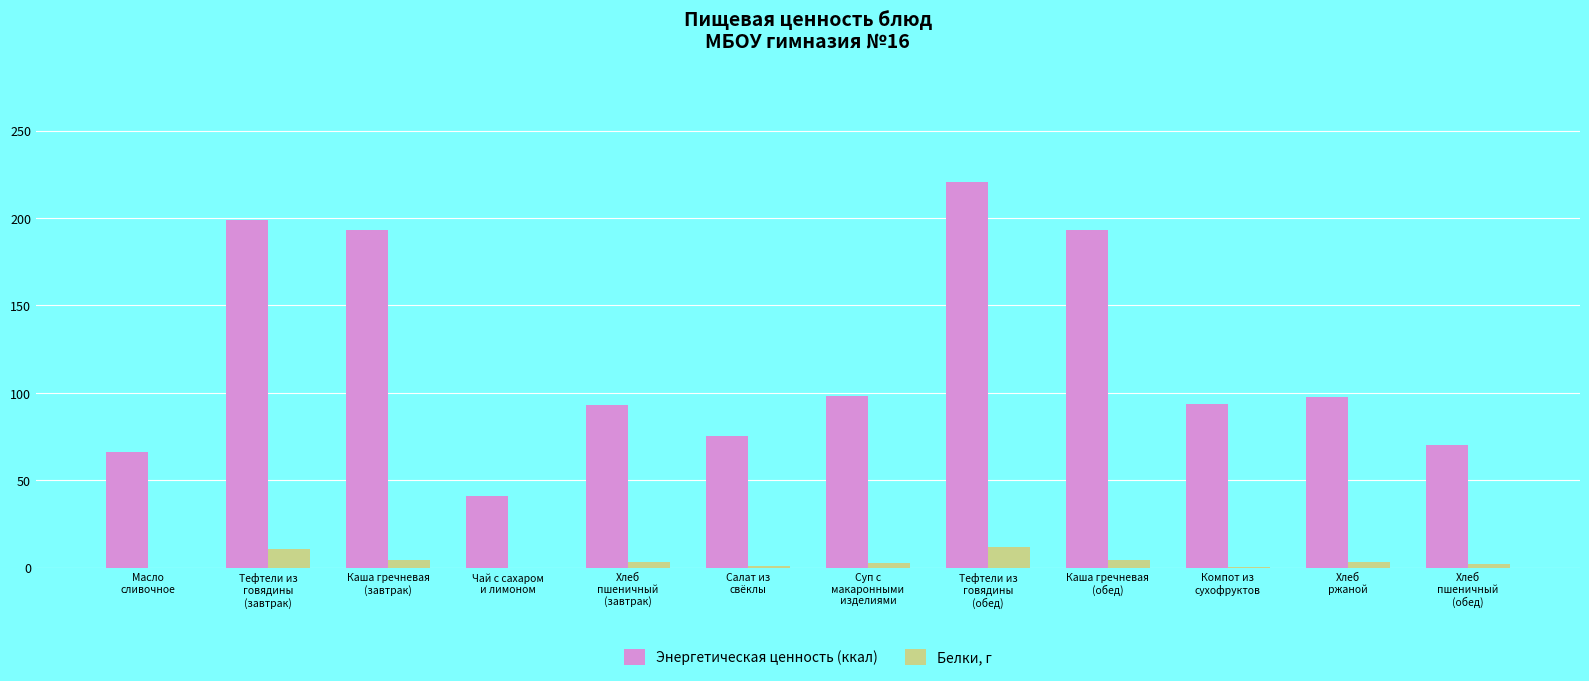

What is the highest value of the Белки, г series?

12.0